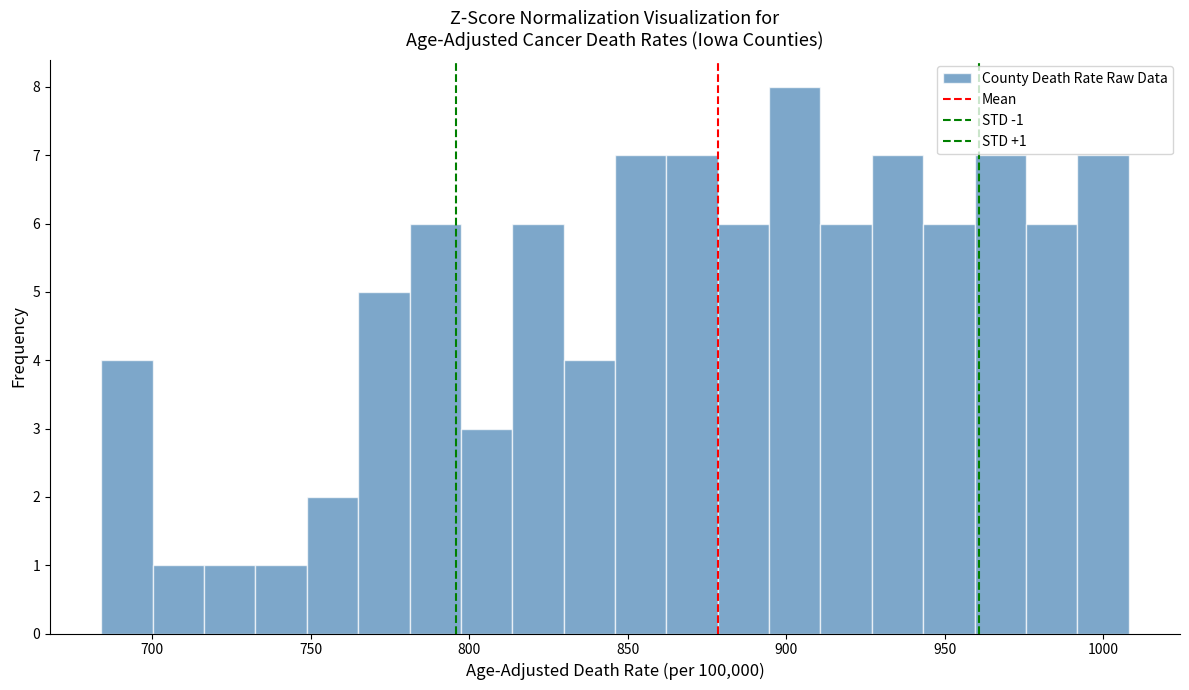

Around what value on the x-axis is the tallest bar? Give the approximate position of its centre, as read against the axis.

905